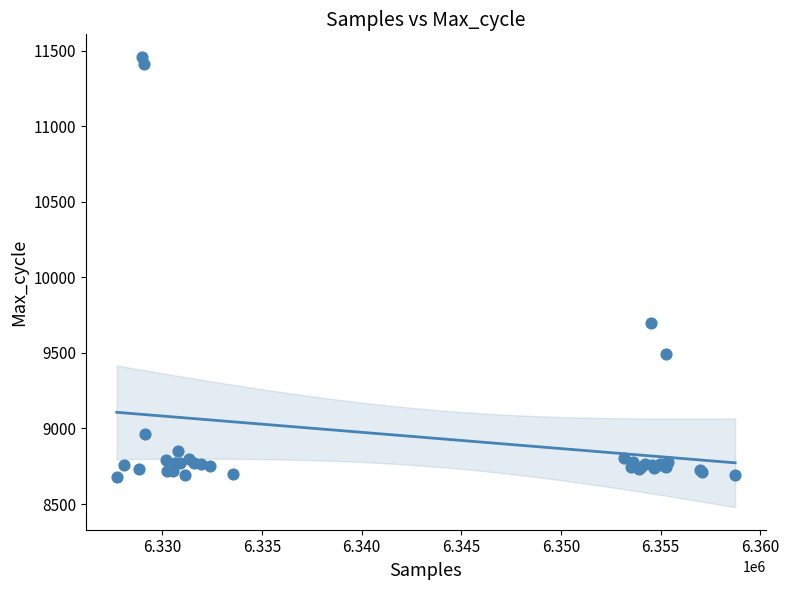

What Y value in the scatter plot is closest to 10068?

9699